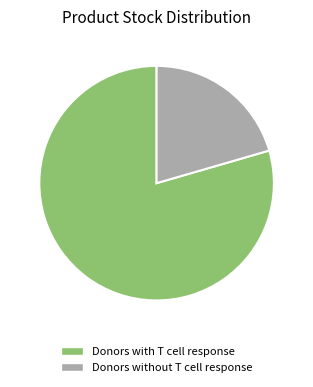

Which slice is the largest?

Donors with T cell response